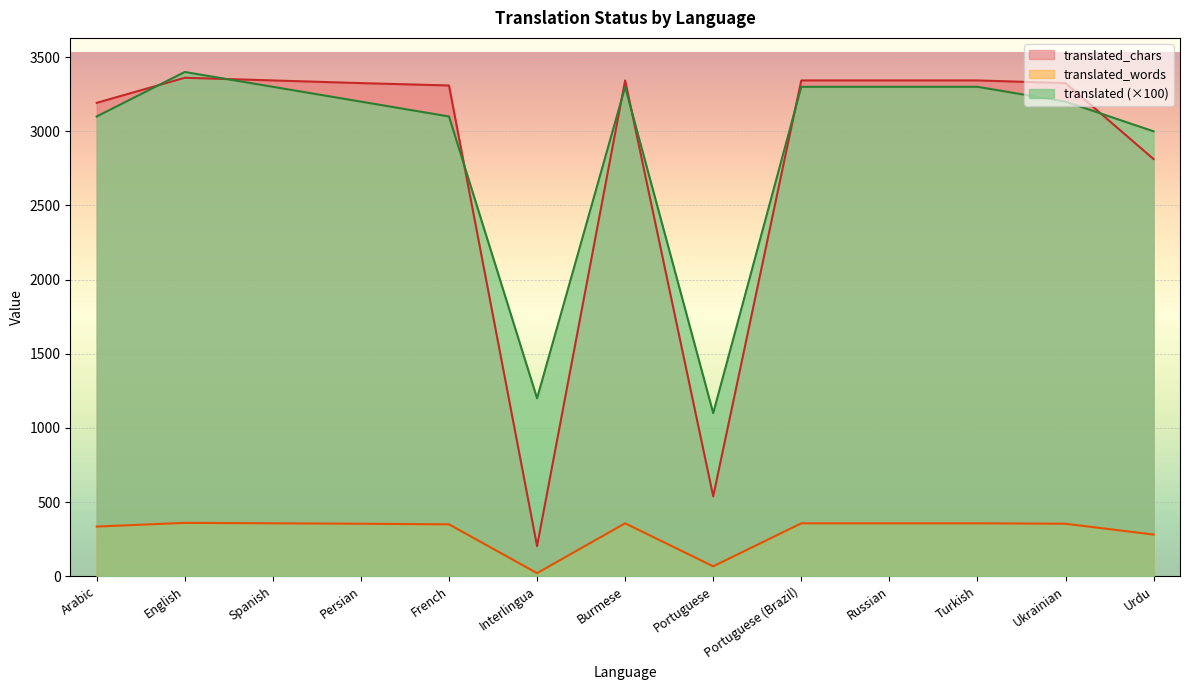

Rank the categories by translated_chars value from highest to lowest.

English, Spanish, Burmese, Portuguese (Brazil), Russian, Turkish, Persian, Ukrainian, French, Arabic, Urdu, Portuguese, Interlingua